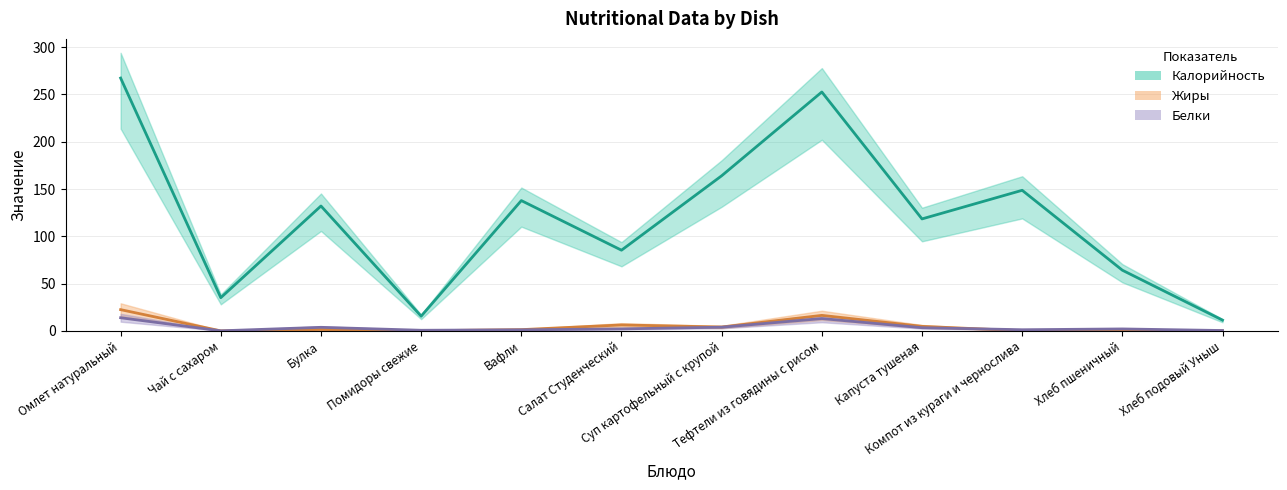

What is the label of the 12th point from the right?

Омлет натуральный